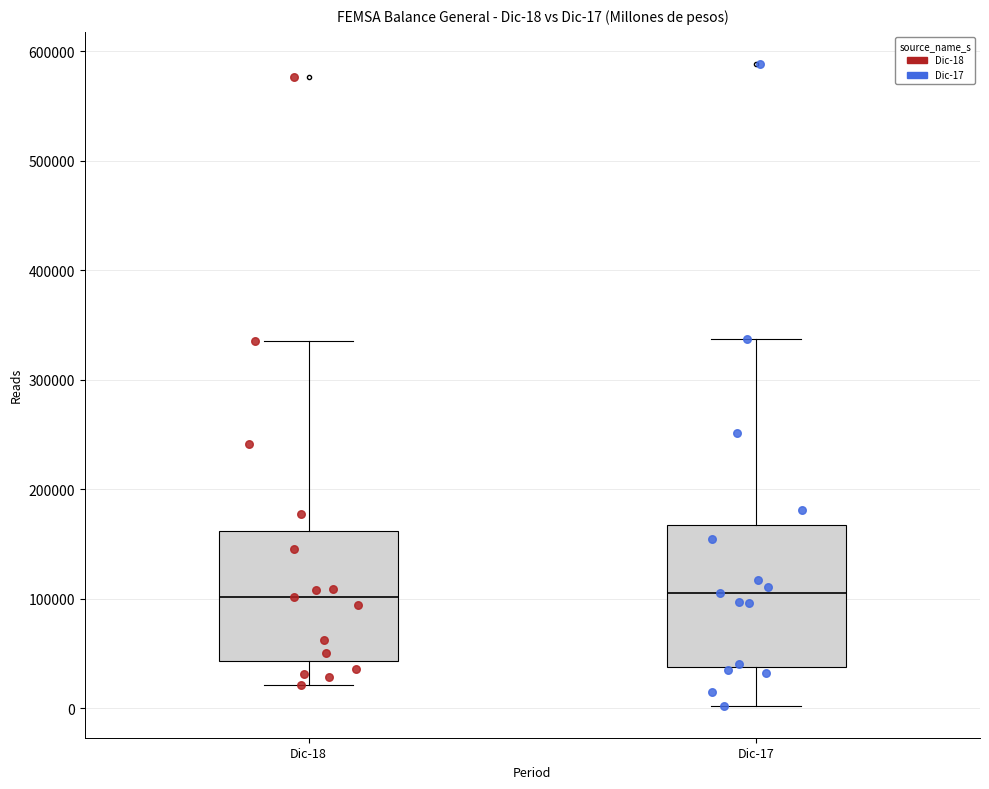

Which box is the tallest, from its lower edge to its upper edge?

Dic-17